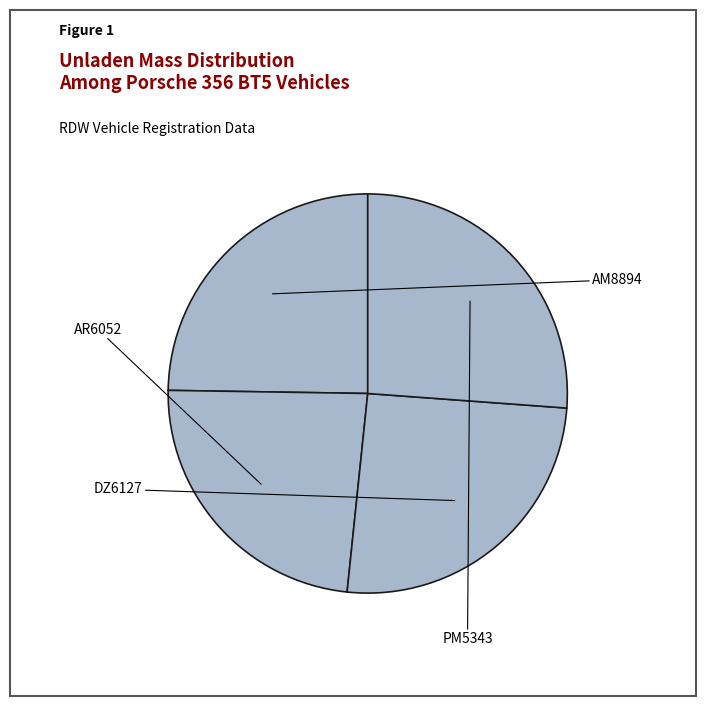

Is there a majority slice in this chart?

No